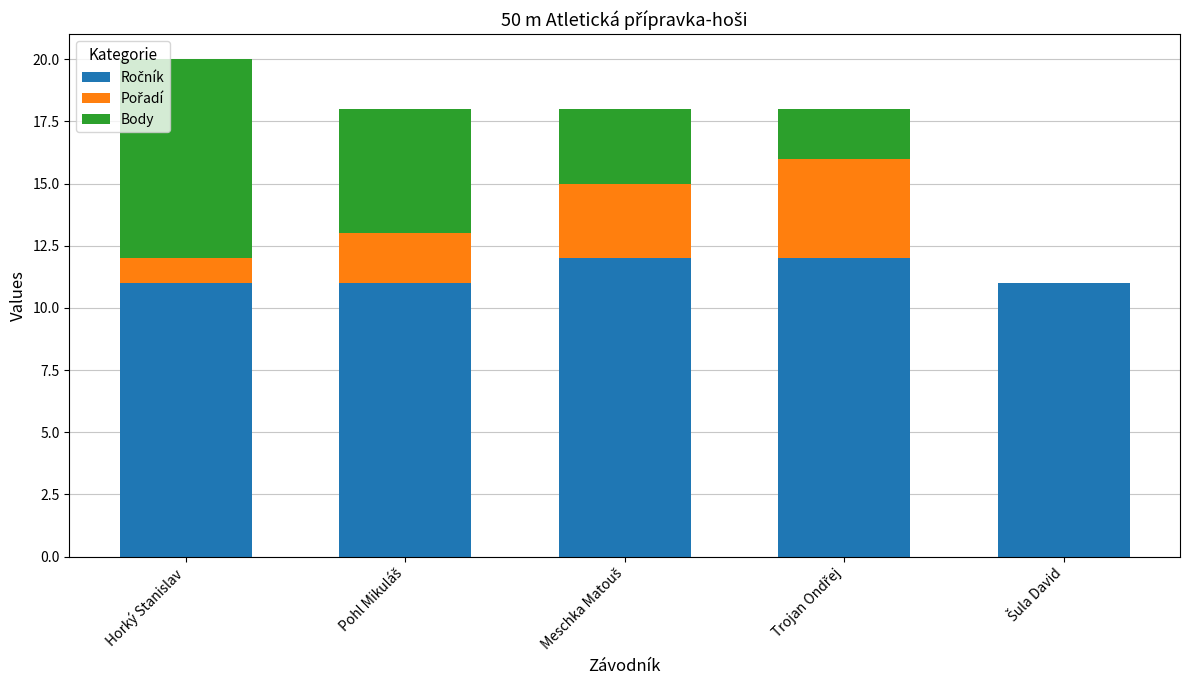

What is the total value across all series at Horký Stanislav?

20